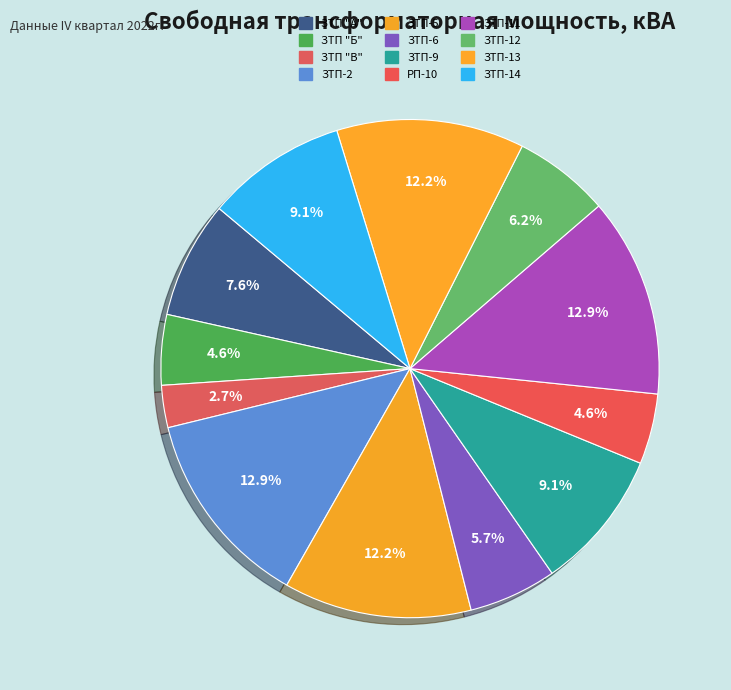

How many slices are in this pie chart?

12